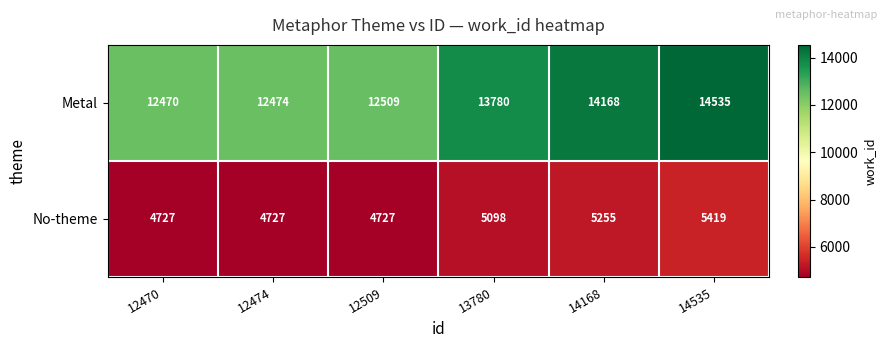

Reading left to right, extract all data points from this chart.

Metal: 12470=12470	12474=12474	12509=12509	13780=13780	14168=14168	14535=14535
No-theme: 12470=4727	12474=4727	12509=4727	13780=5098	14168=5255	14535=5419